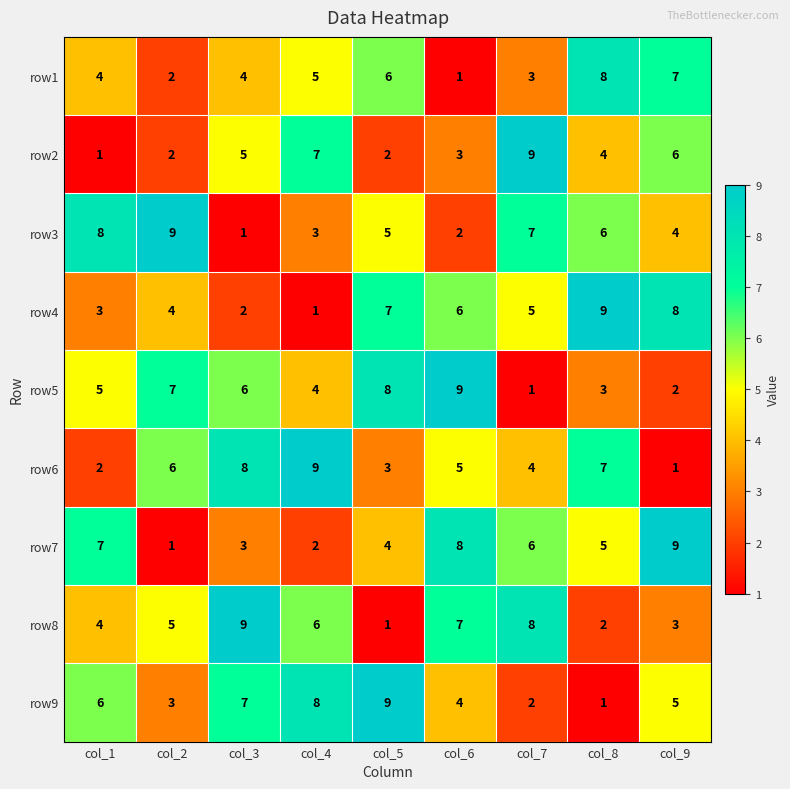

What is the total value across all series at col_4?

45